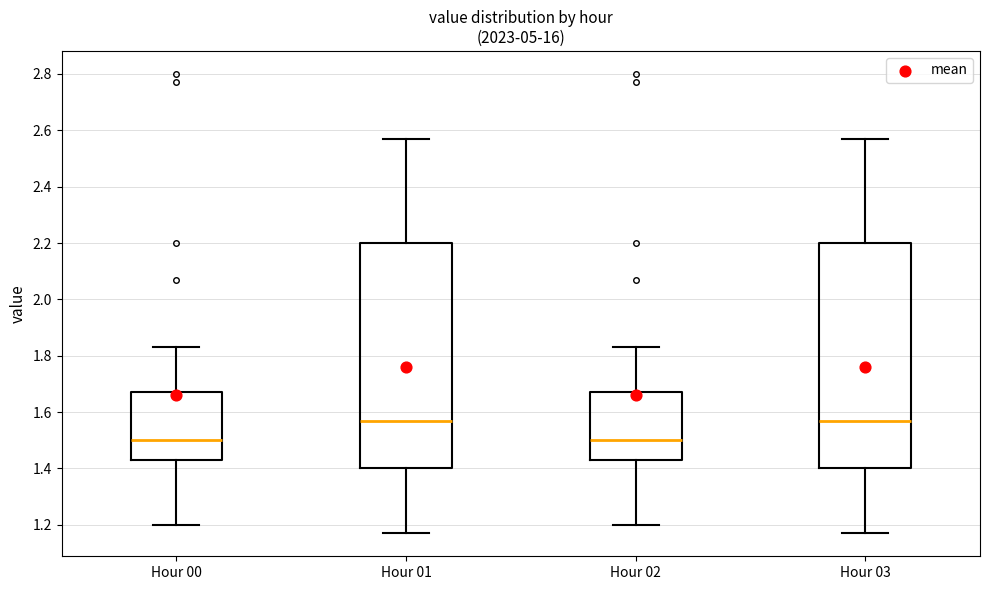

Reading left to right, read every box against the y-axis: the position of its median line, the range the box covers, and the ends of its whiskers. The values are not printed on the chart, so give them approximately, as read against the axis.

Hour 00: median 1.50, box 1.44 to 1.68, whiskers 1.20 to 1.84
Hour 01: median 1.58, box 1.40 to 2.20, whiskers 1.18 to 2.58
Hour 02: median 1.50, box 1.44 to 1.68, whiskers 1.20 to 1.84
Hour 03: median 1.58, box 1.40 to 2.20, whiskers 1.18 to 2.58